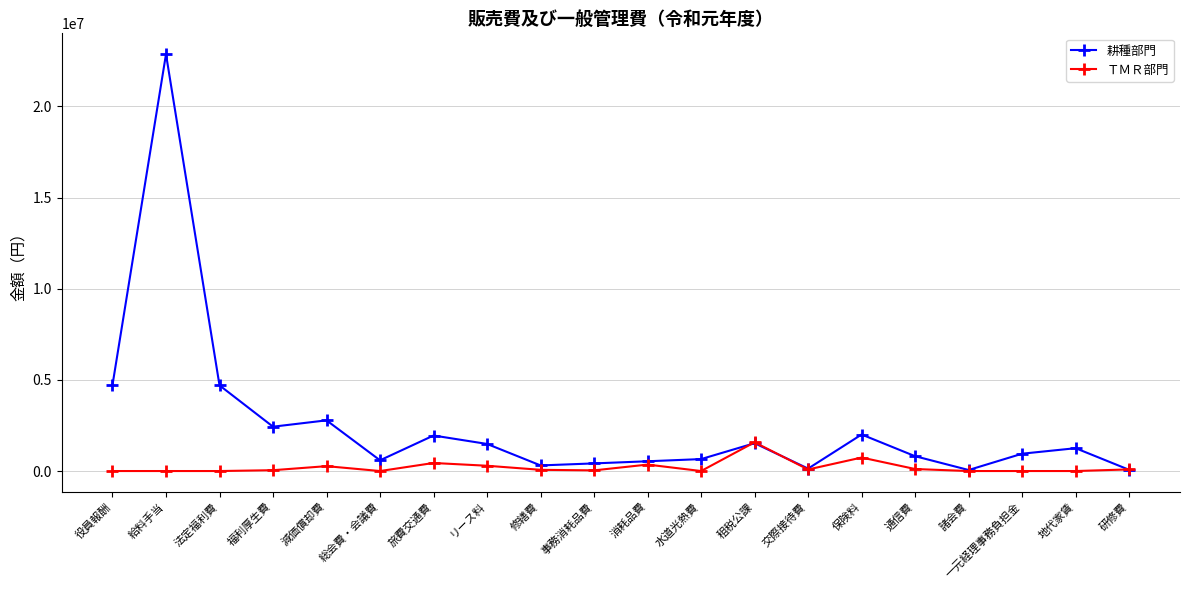

List the series in order of their overall mean, lowest first.

ＴＭＲ部門, 耕種部門